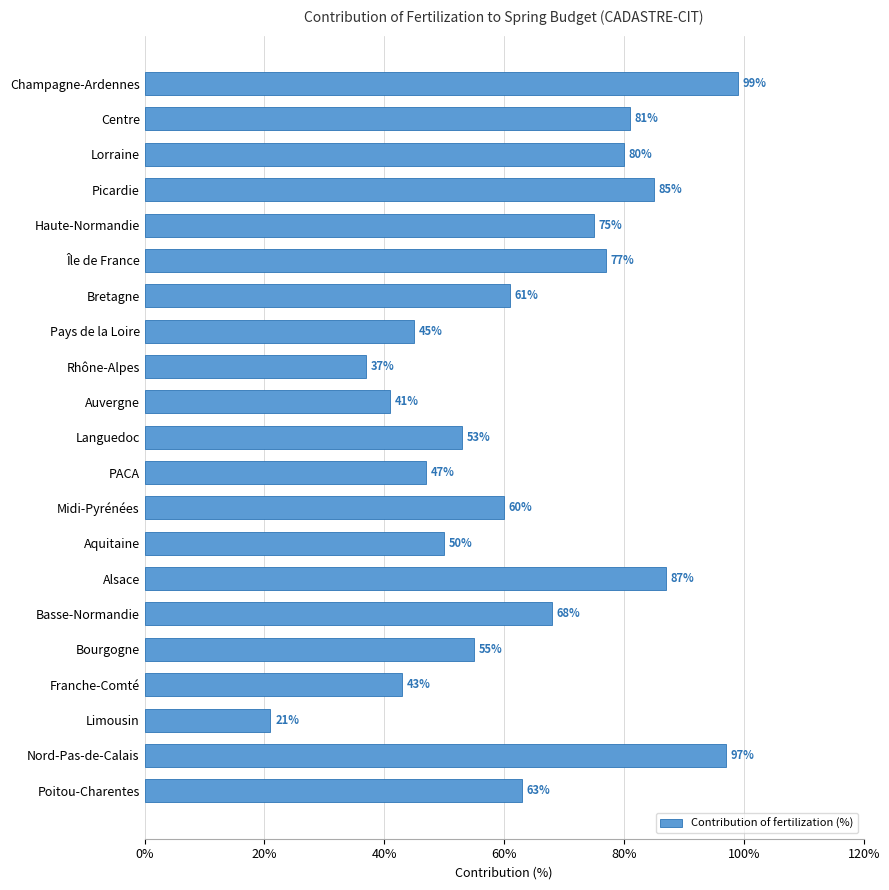

At which label is the value closest to 60?

Midi-Pyrénées